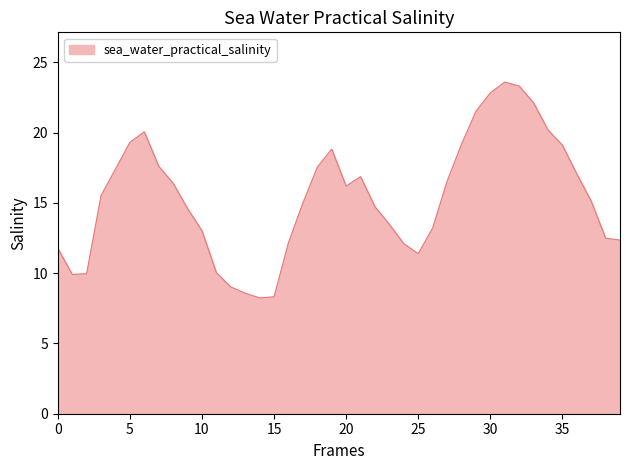

What is the difference between the maximum and minimum values?

15.4